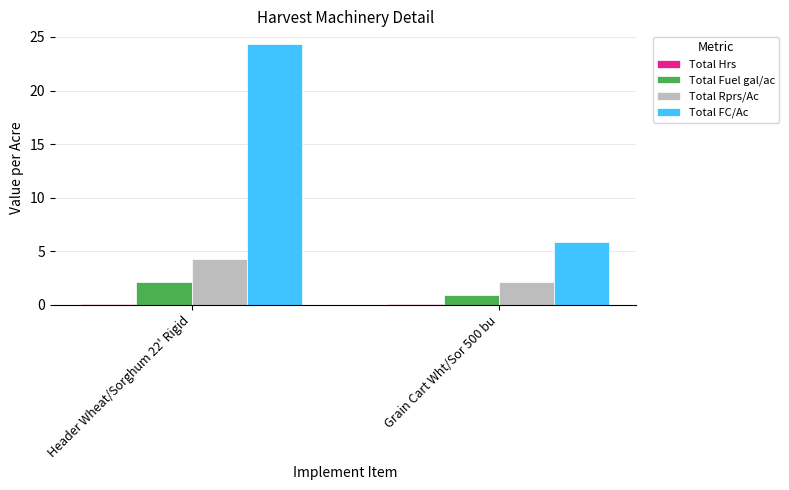

What is the difference between the Total FC/Ac values at Header Wheat/Sorghum 22' Rigid and Grain Cart Wht/Sor 500 bu?

18.4